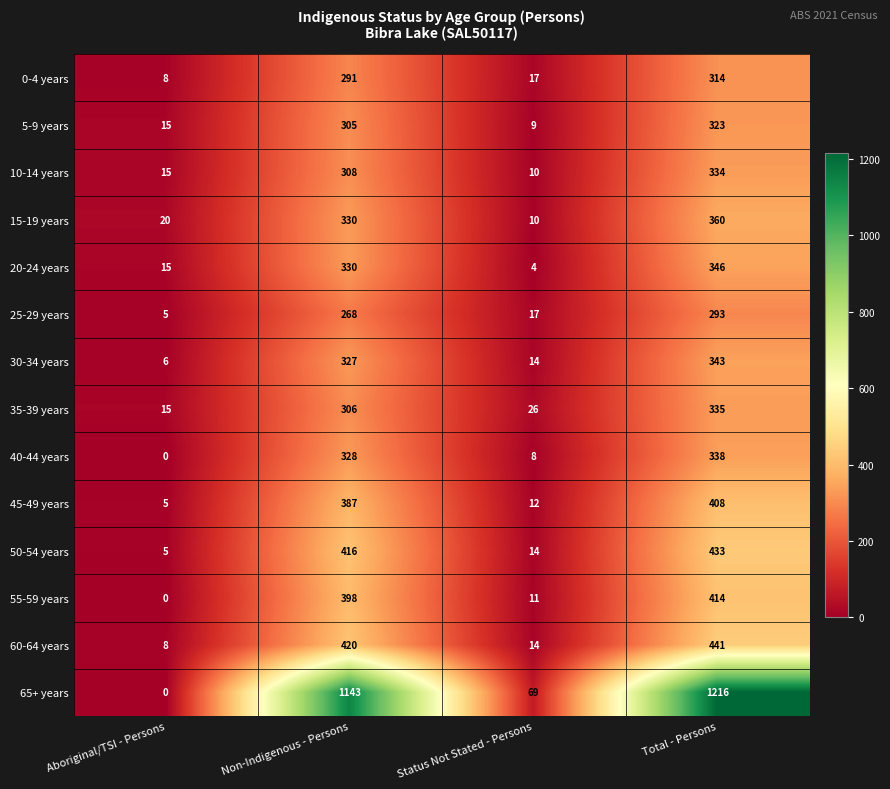

At which category is the sum across all series the highest?

Total - Persons